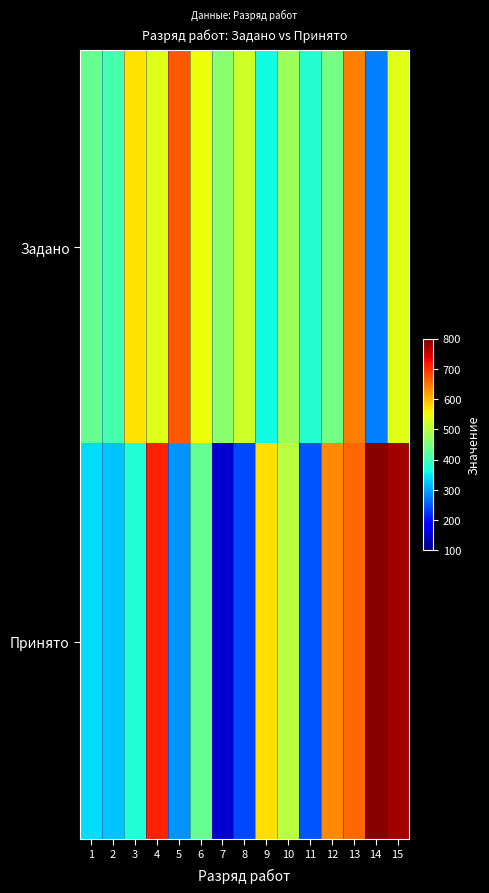

Which has a higher value, 7 or 8?

8